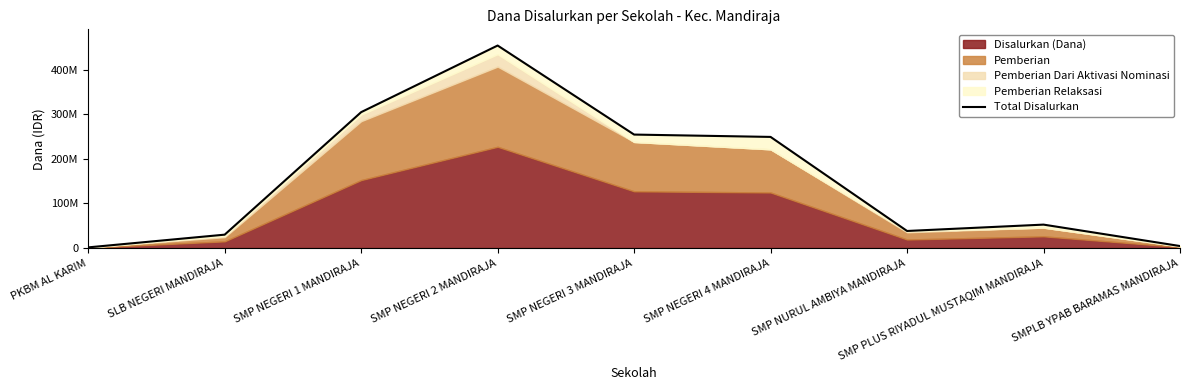

List the labels in order of value, smallest first.

PKBM AL KARIM, SMPLB YPAB BARAMAS MANDIRAJA, SLB NEGERI MANDIRAJA, SMP NURUL AMBIYA MANDIRAJA, SMP PLUS RIYADUL MUSTAQIM MANDIRAJA, SMP NEGERI 4 MANDIRAJA, SMP NEGERI 3 MANDIRAJA, SMP NEGERI 1 MANDIRAJA, SMP NEGERI 2 MANDIRAJA